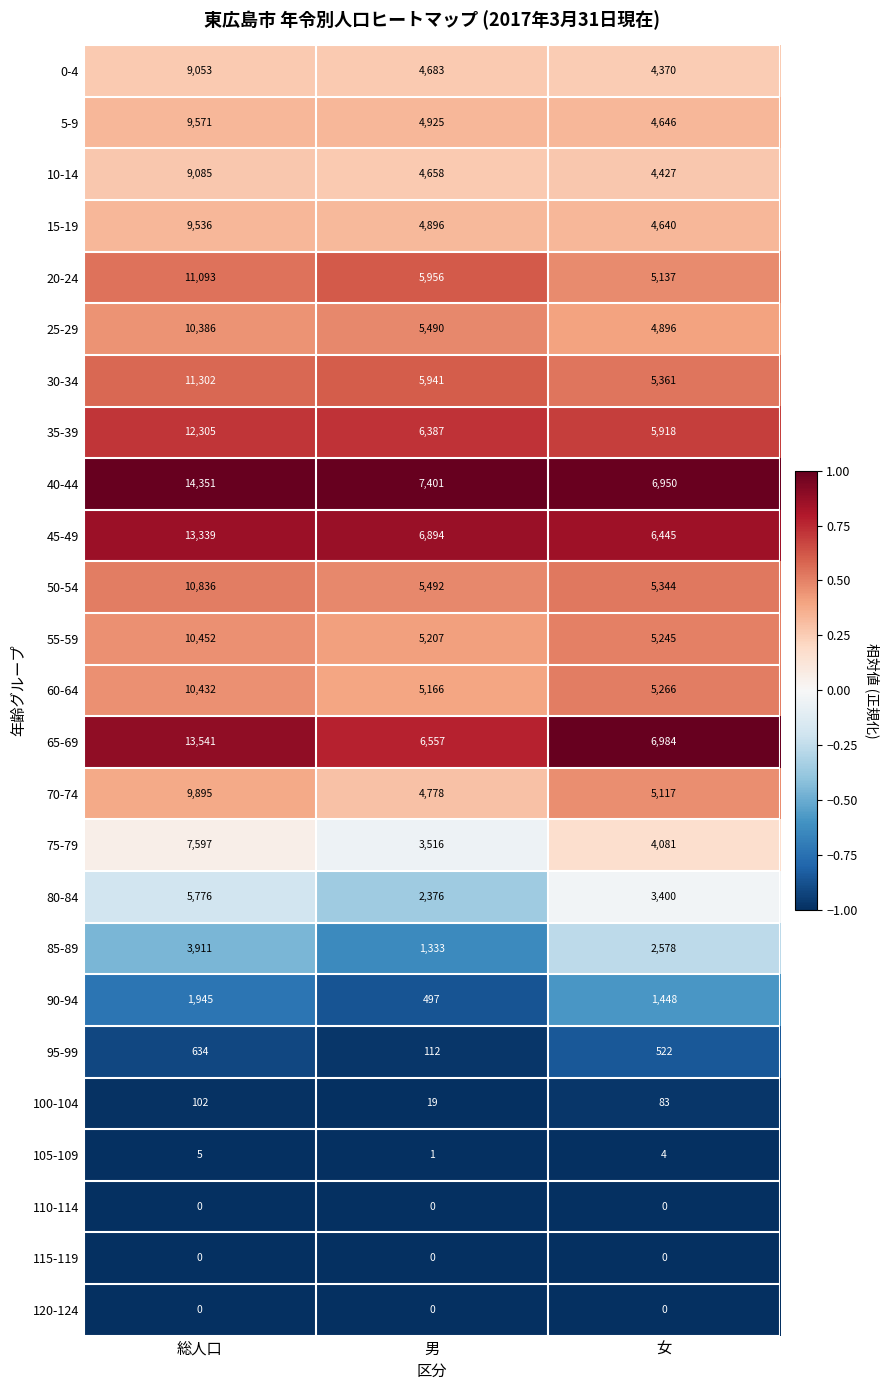

What is the spread (max minus min) of values at 女?

6984